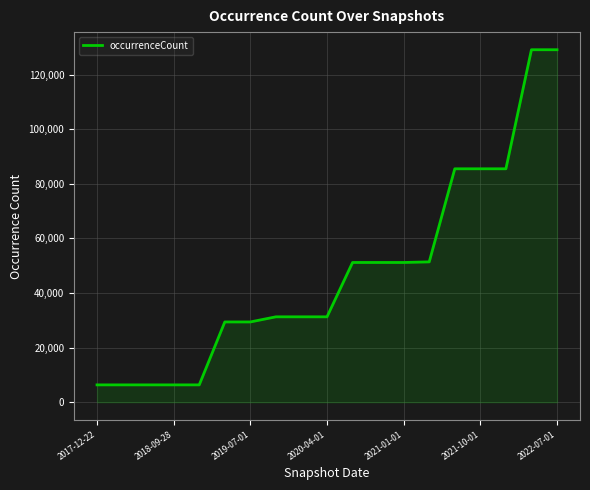

What is the difference between the maximum and minimum values?

122735